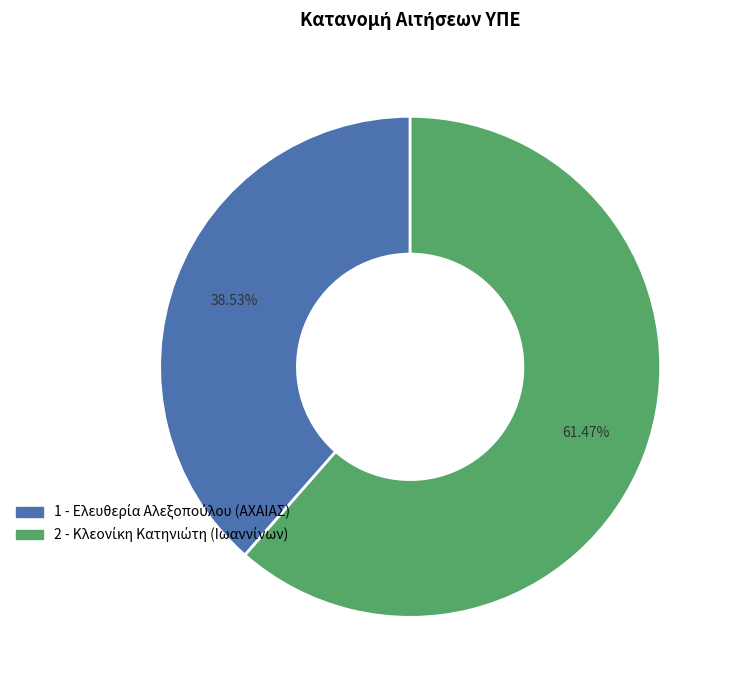

Is there a majority slice in this chart?

Yes